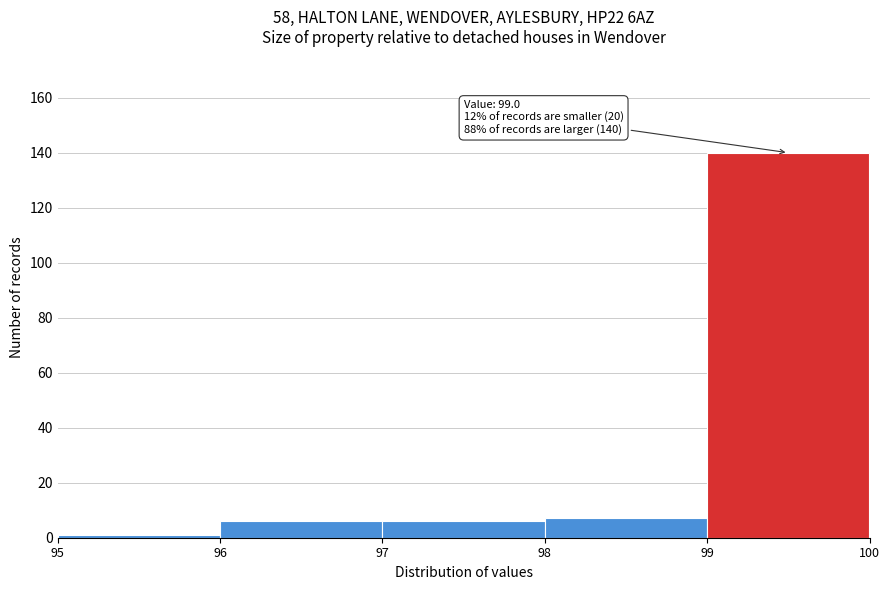

Over which range of the x-axis is the bar tallest?

99 to 100